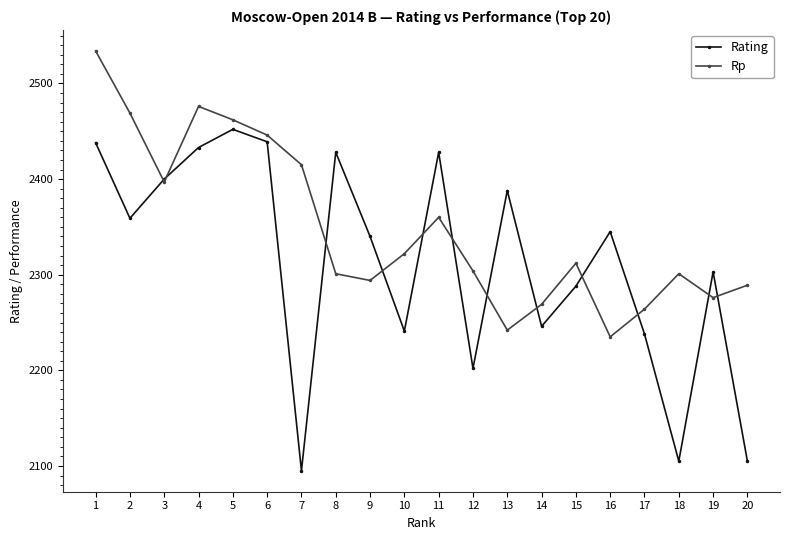

What is the value of the Rating point at the 12th from the left?

2202